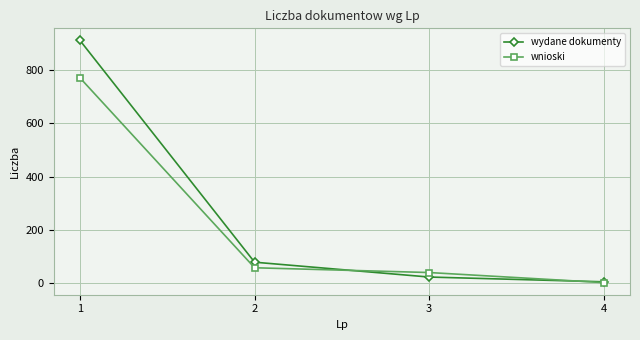

How many distinct data groups are displayed?

2